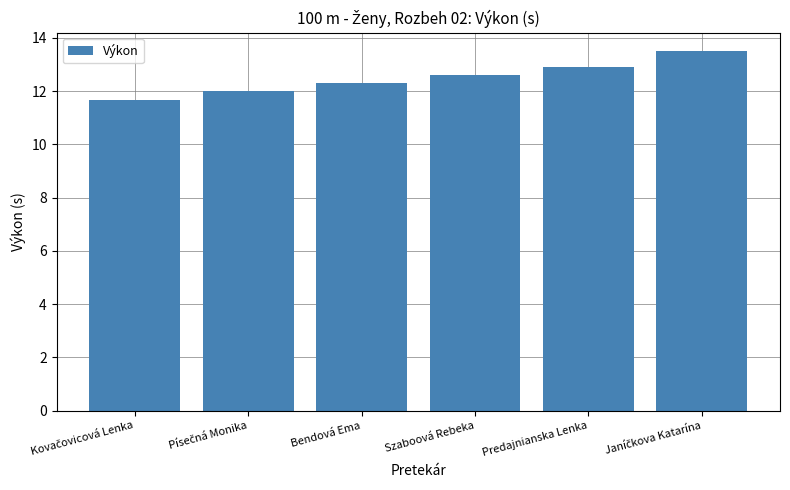

What is the ratio of the value at Predajnianska Lenka to the value at Bendová Ema?

1.0